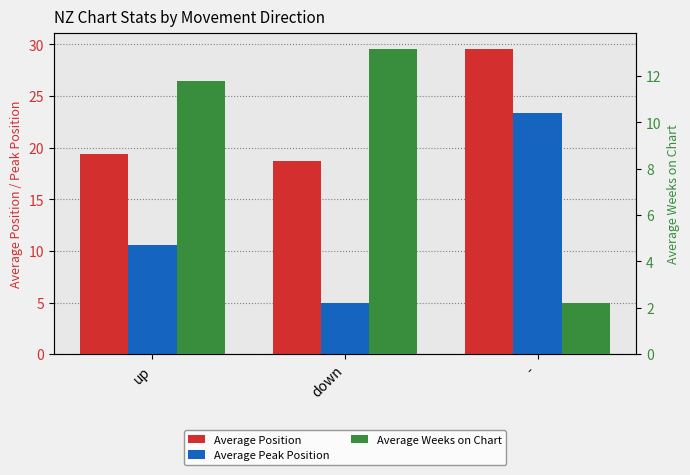

The Average Position series shows 33.4 at up. True or false?

False